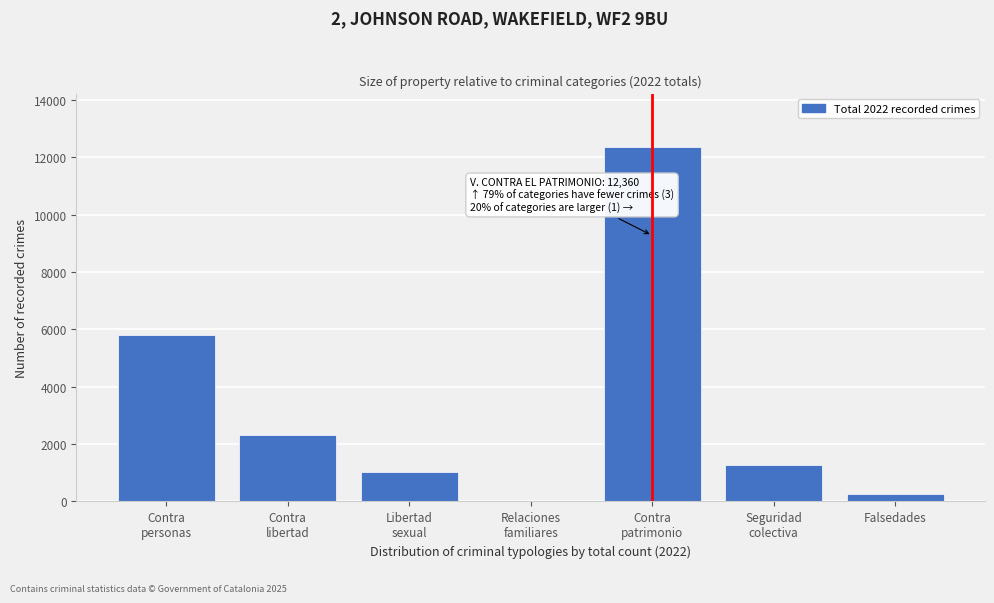

What is the sum of all values?

23047